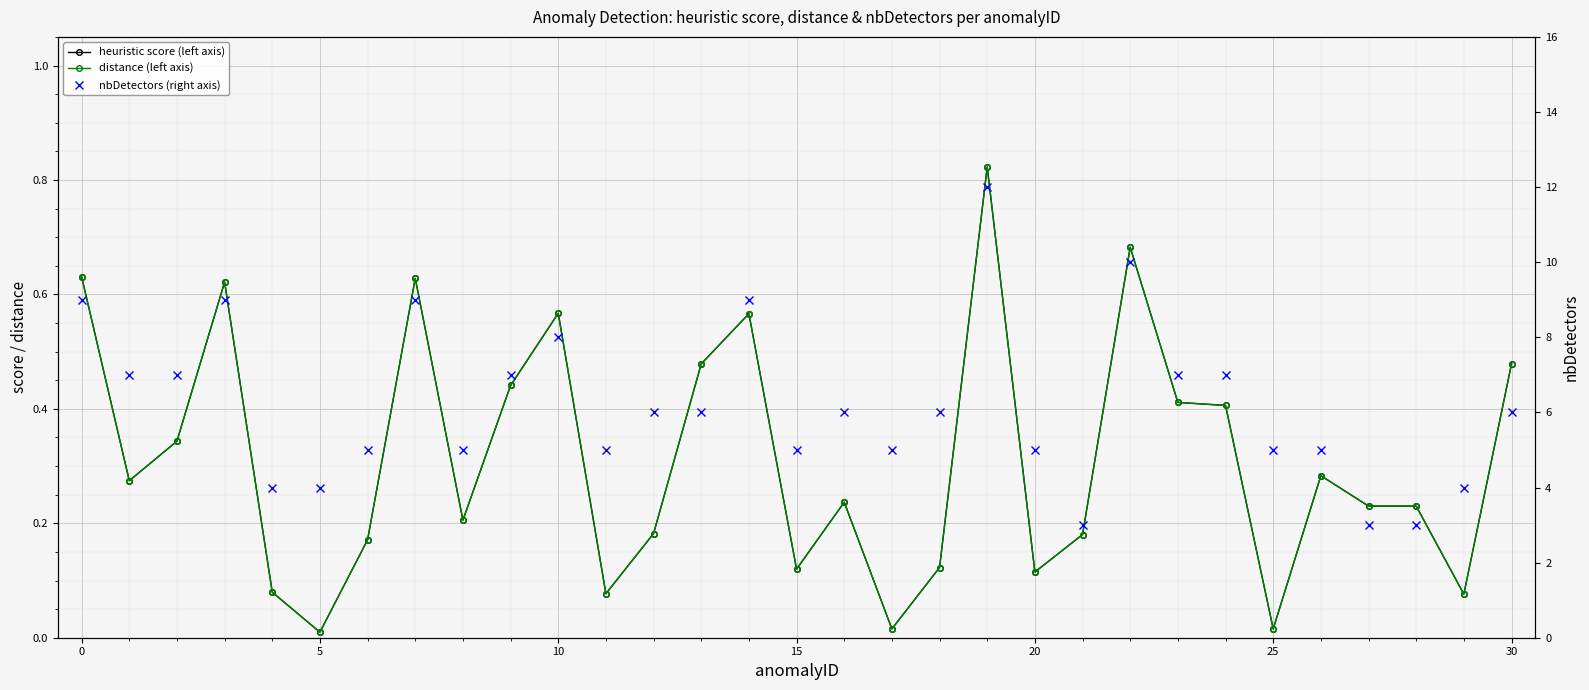

What are all the series names shown in the legend?

heuristic score (left axis), distance (left axis), nbDetectors (right axis)